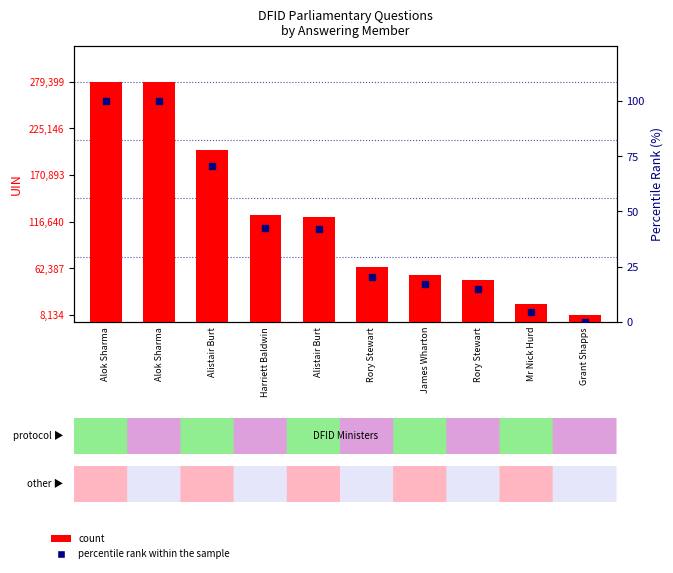

List the series in order of their peak value, lowest first.

percentile rank within the sample, count